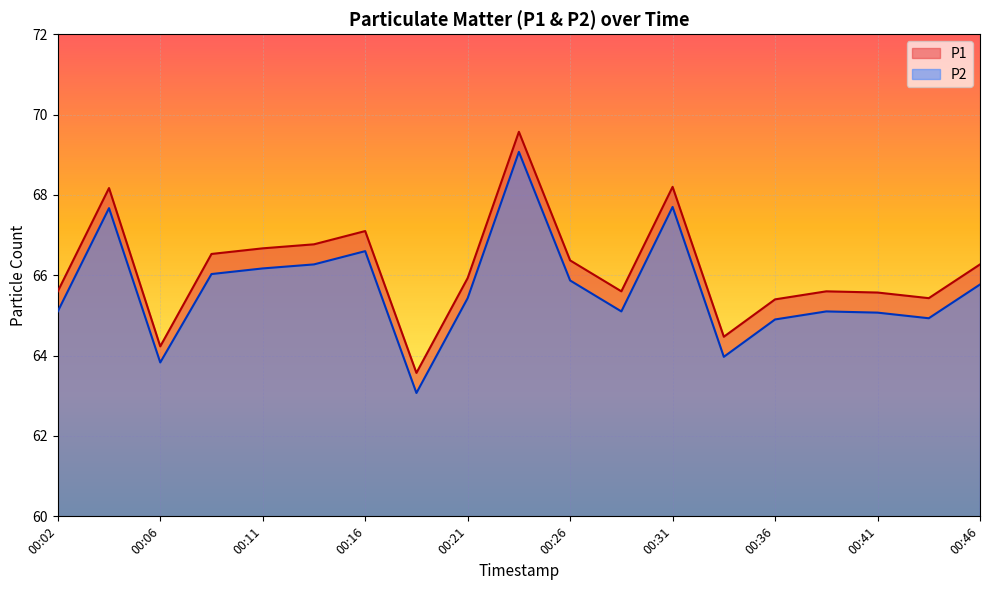

What value does the P1 series have at 00:04?

68.2